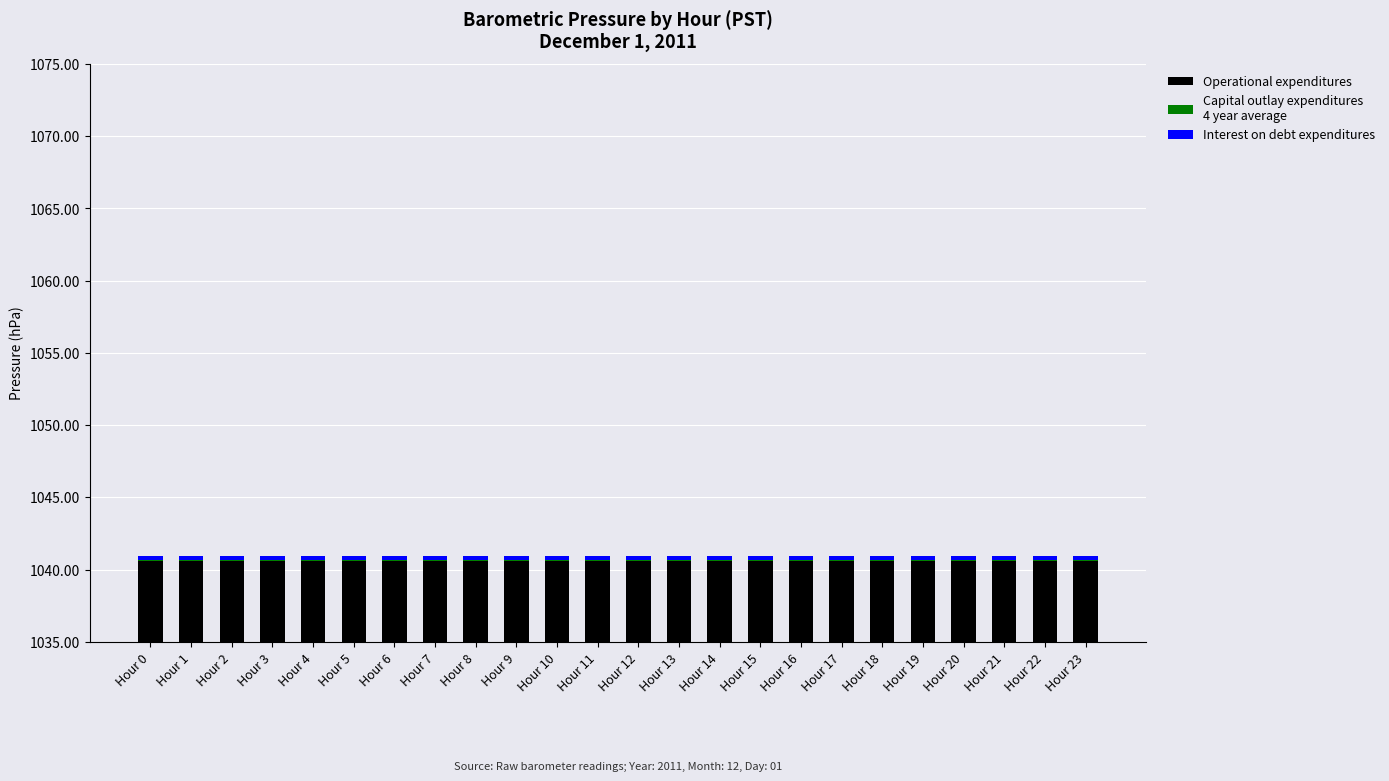

What is the sum of all Interest on debt expenditures values?

7.2